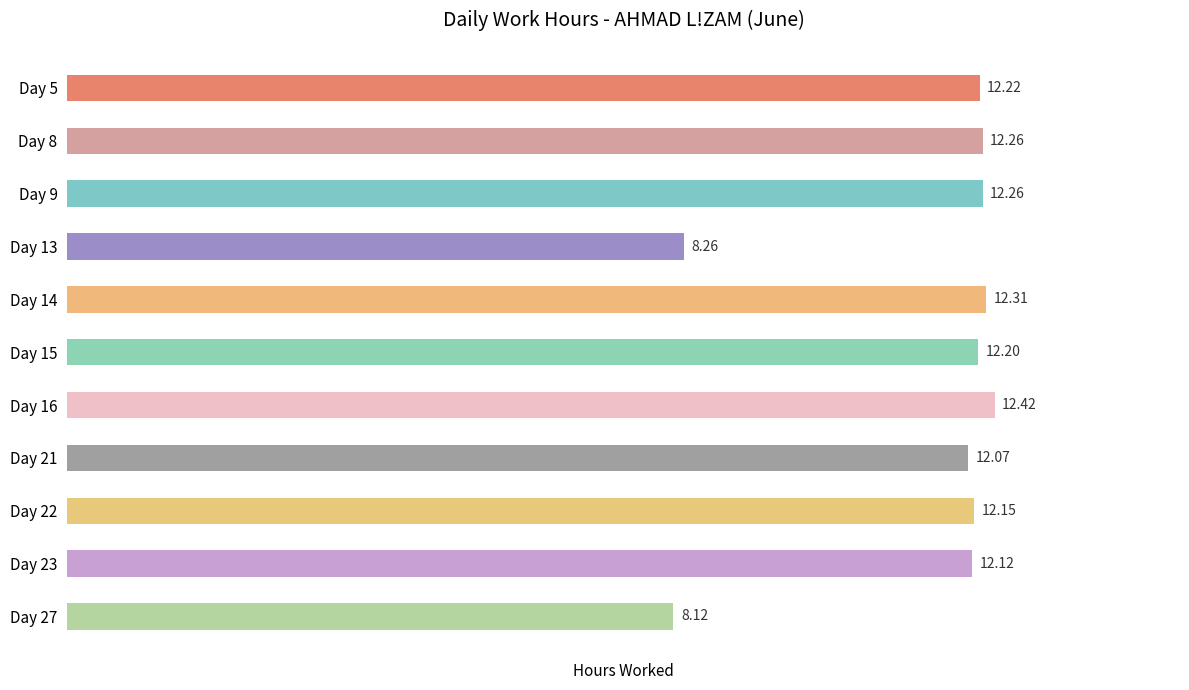

What is the difference between the maximum and second lowest values?

4.2